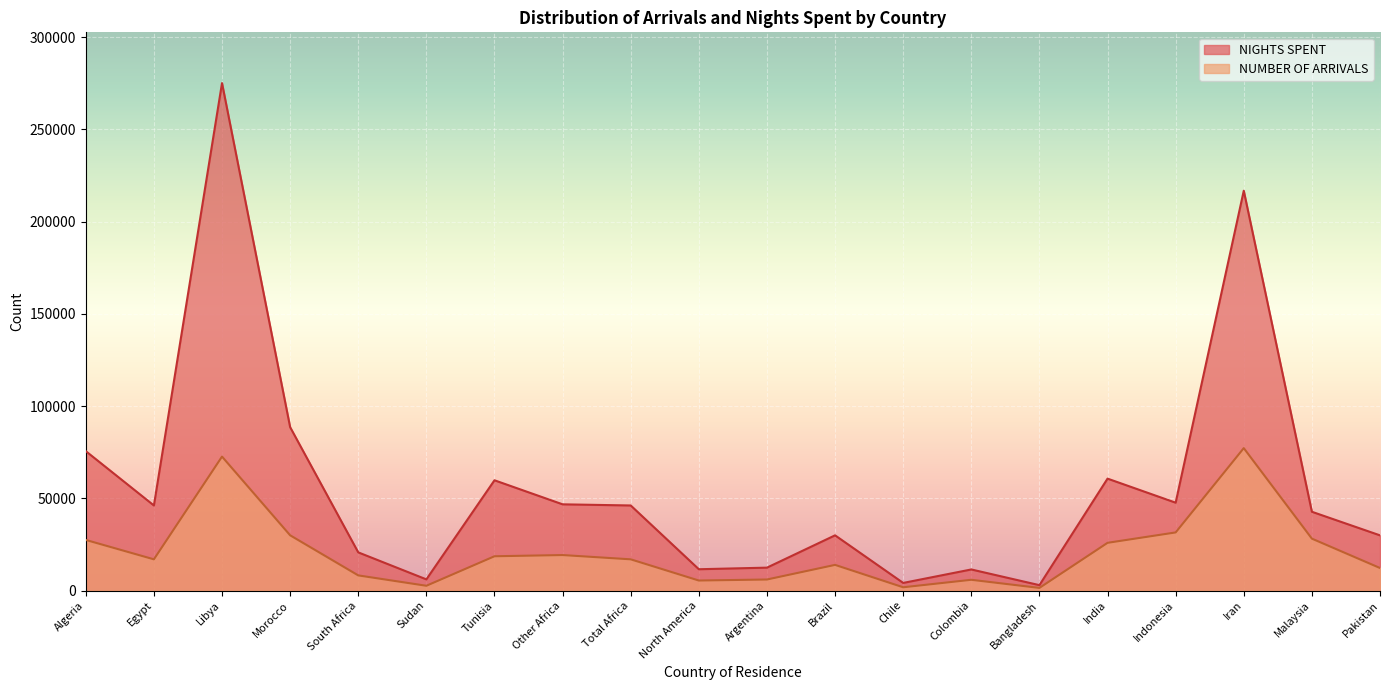

How many data points in NIGHTS SPENT are less than 46119?

10